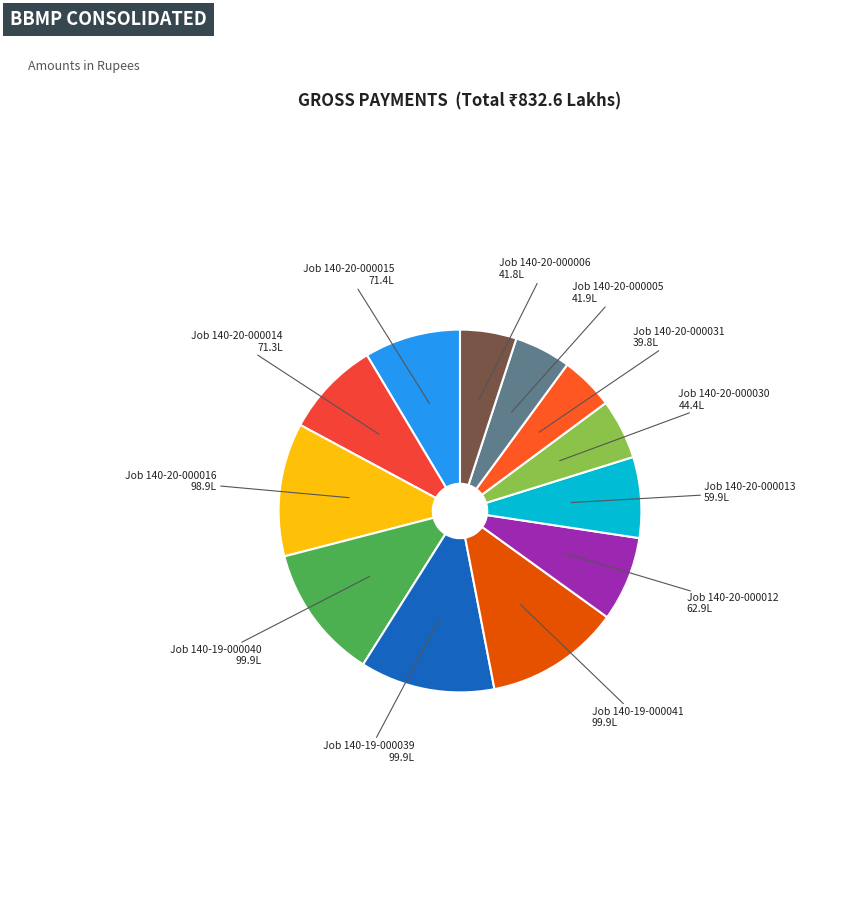

Count the number of slices in the pie.

12